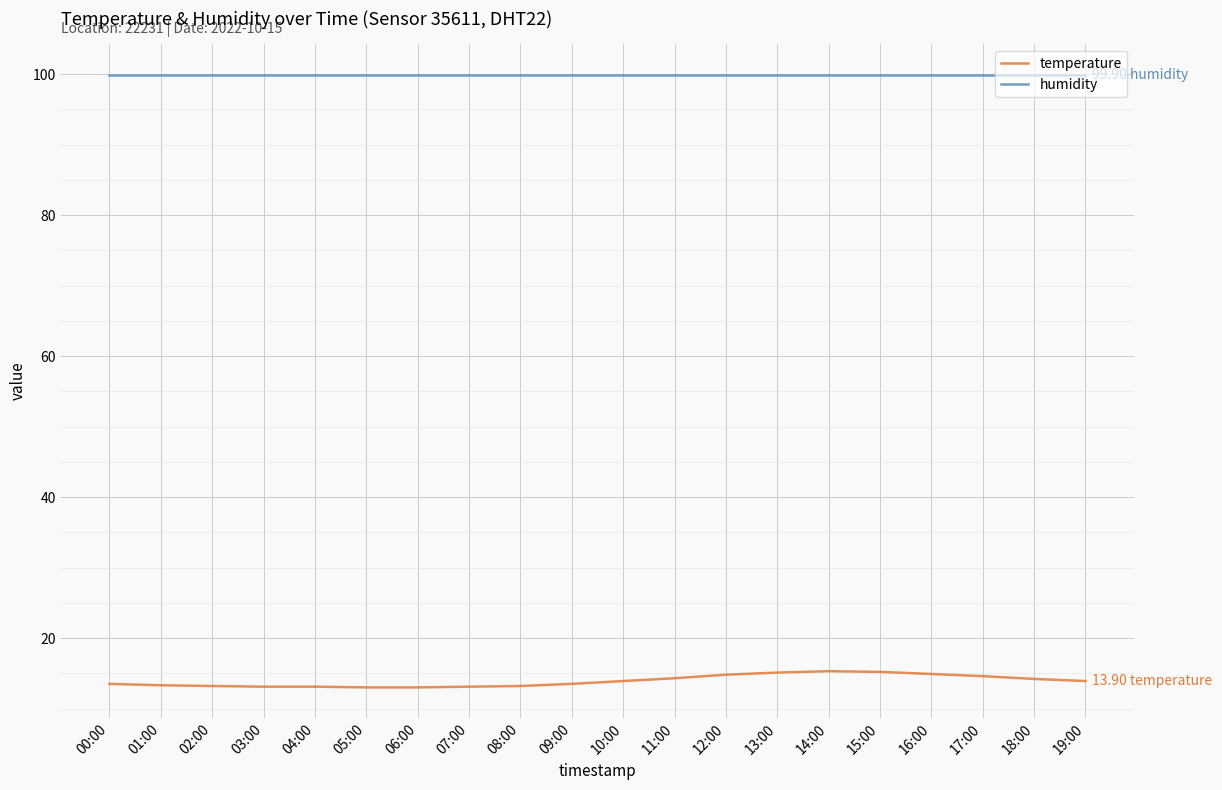

True or false: temperature and humidity intersect in this chart.

False